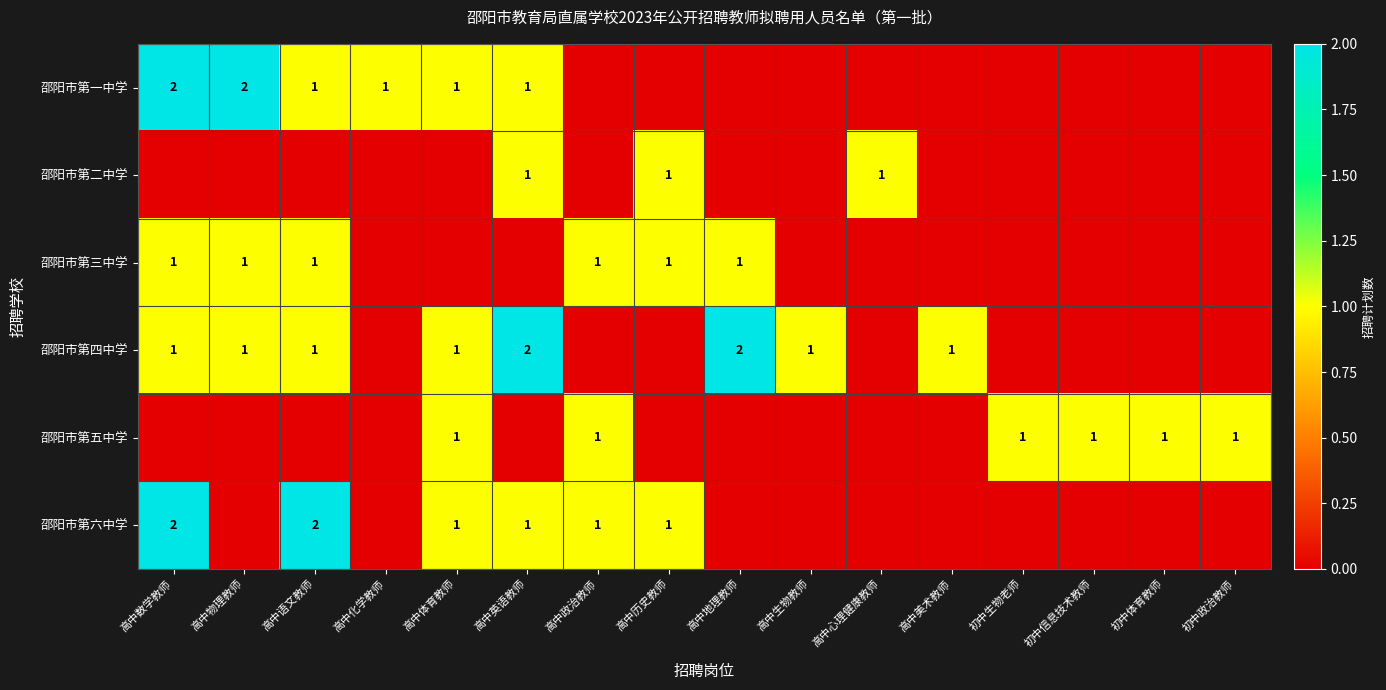

Which has a higher value, 高中美术教师 or 高中心理健康教师?

高中美术教师